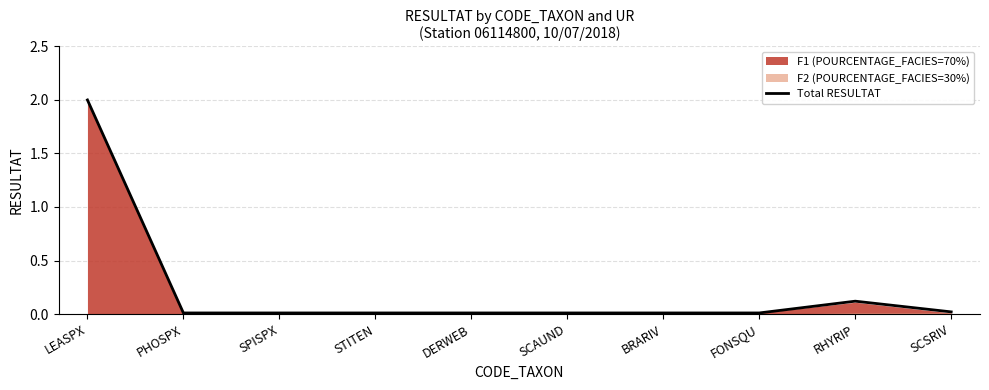

What is the change in value from STITEN to RHYRIP?

+0.1